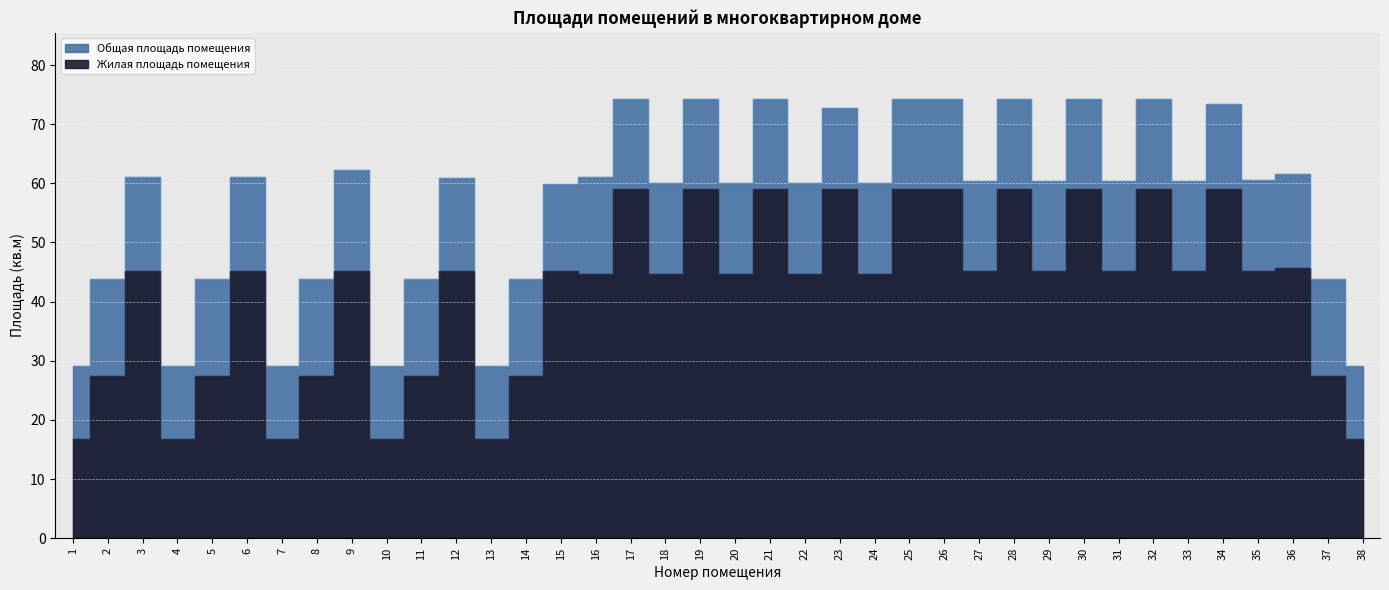

Reading right to left, list all the values displayed in this chart.

Общая площадь помещения: 38=29.1	37=43.9	36=61.6	35=60.5	34=73.4	33=60.4	32=74.3	31=60.4	30=74.3	29=60.4	28=74.3	27=60.4	26=74.3	25=74.3	24=60.0	23=72.7	22=60.0	21=74.3	20=60.0	19=74.3	18=60.0	17=74.3	16=61.1	15=59.9	14=43.9	13=29.1	12=60.9	11=43.9	10=29.1	9=62.2	8=43.9	7=29.1	6=61.1	5=43.9	4=29.1	3=61.1	2=43.9	1=29.1
Жилая площадь помещения: 38=16.8	37=27.5	36=45.7	35=45.2	34=59.0	33=45.2	32=59.0	31=45.2	30=59.0	29=45.2	28=59.0	27=45.2	26=59.0	25=59.0	24=44.7	23=59.0	22=44.7	21=59.0	20=44.7	19=59.0	18=44.7	17=59.0	16=44.7	15=45.2	14=27.5	13=16.8	12=45.2	11=27.5	10=16.8	9=45.2	8=27.5	7=16.8	6=45.2	5=27.5	4=16.8	3=45.2	2=27.5	1=16.8